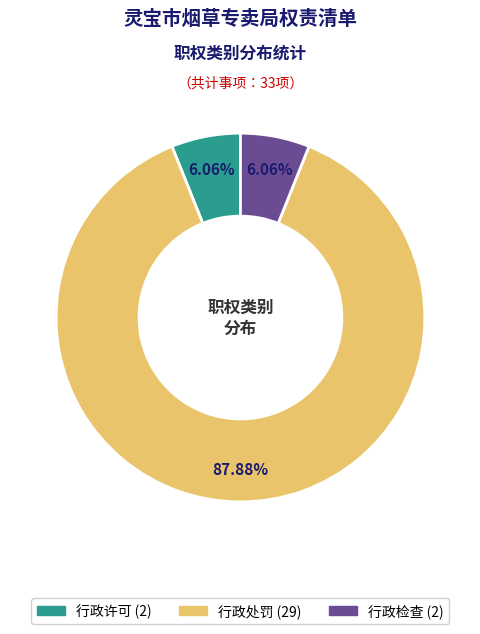

To the nearest percent, what is the difference between the 行政许可 and 行政处罚 slice percentages?

82%